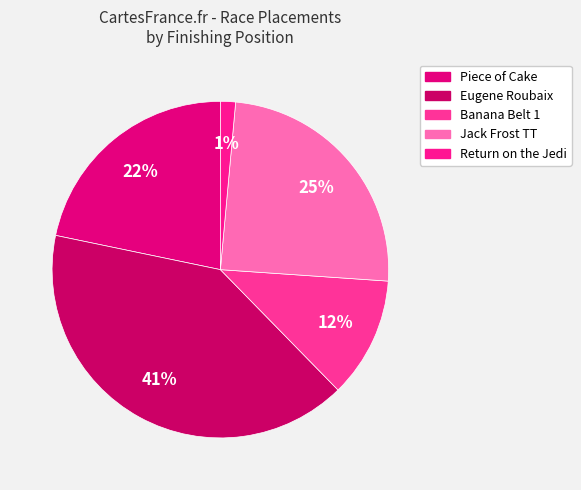

How many slices are in this pie chart?

5